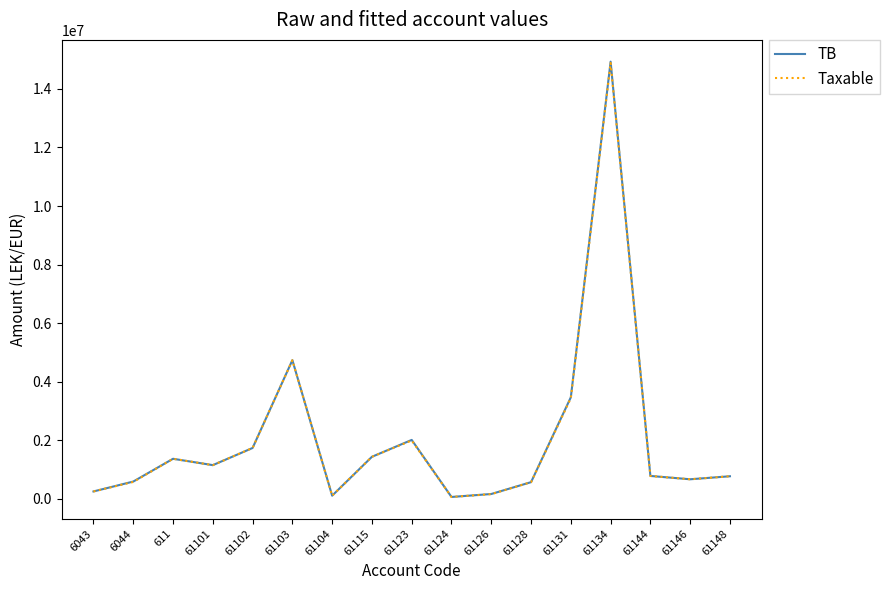

How many series are shown in this chart?

2